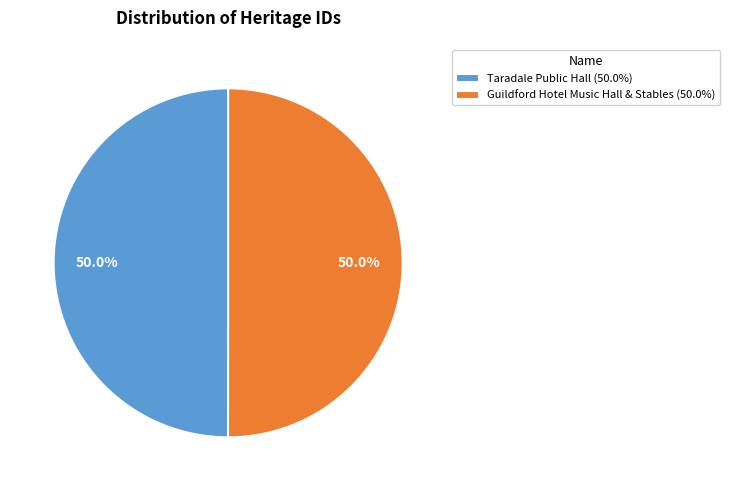

The Guildford Hotel Music Hall & Stables slice represents 50% of the pie. True or false?

True